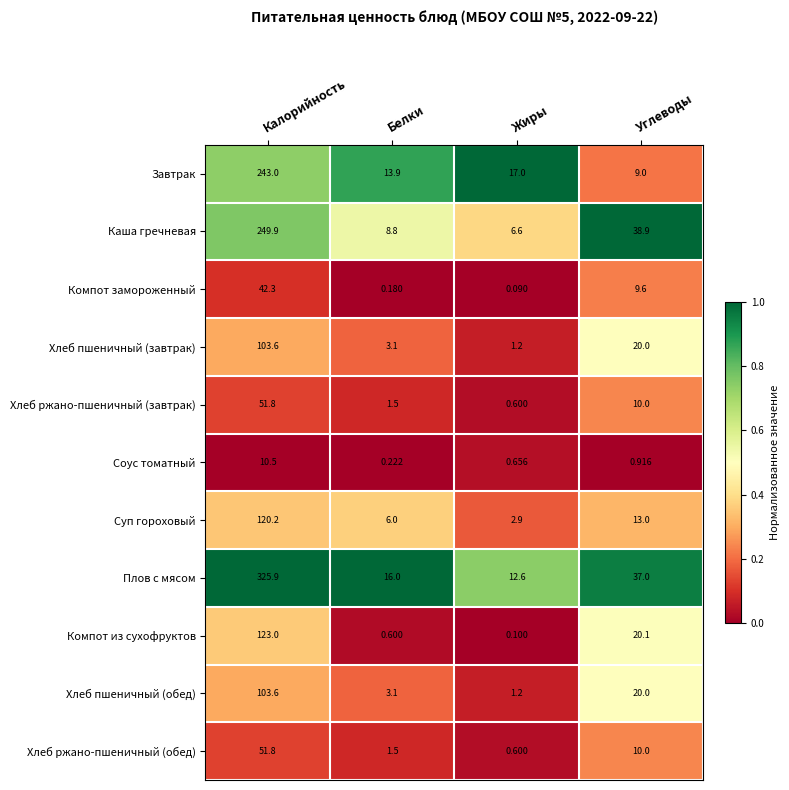

At which category is the sum across all series the highest?

Калорийность